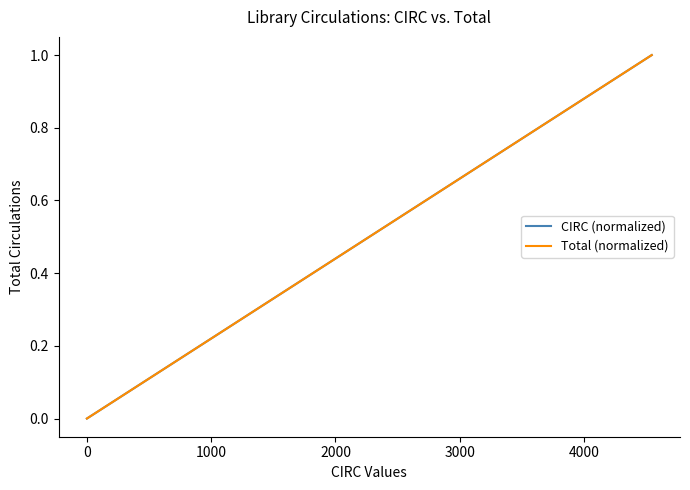

What is the value of the Total (normalized) point at the 19th from the left?

0.3